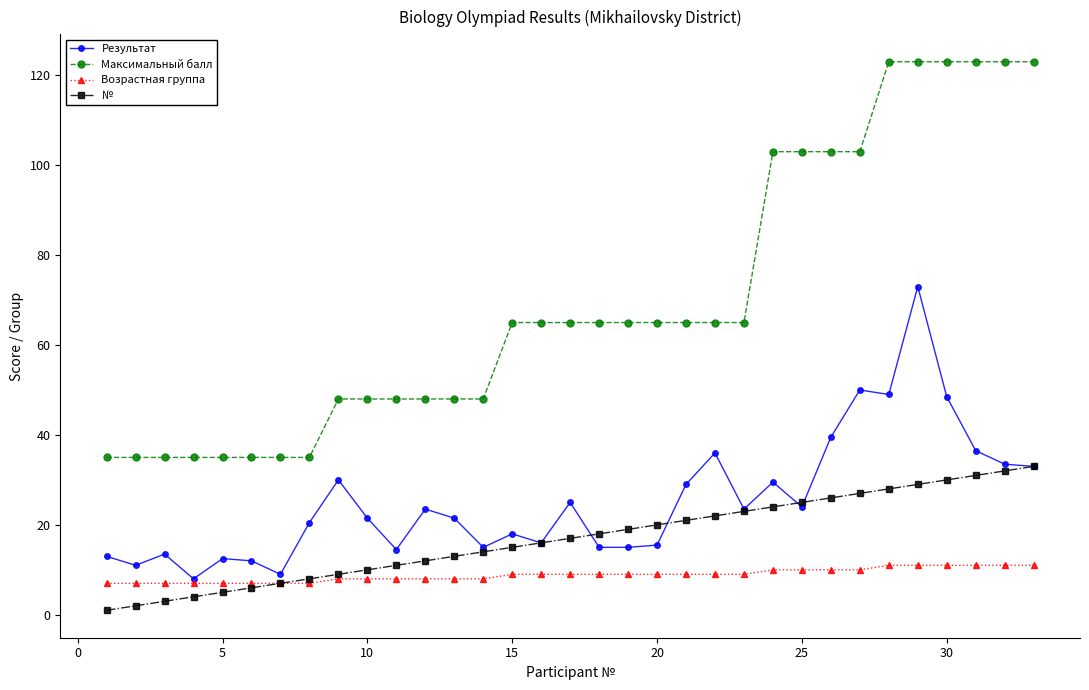

At how many categories does at least one series exceed 111?

6